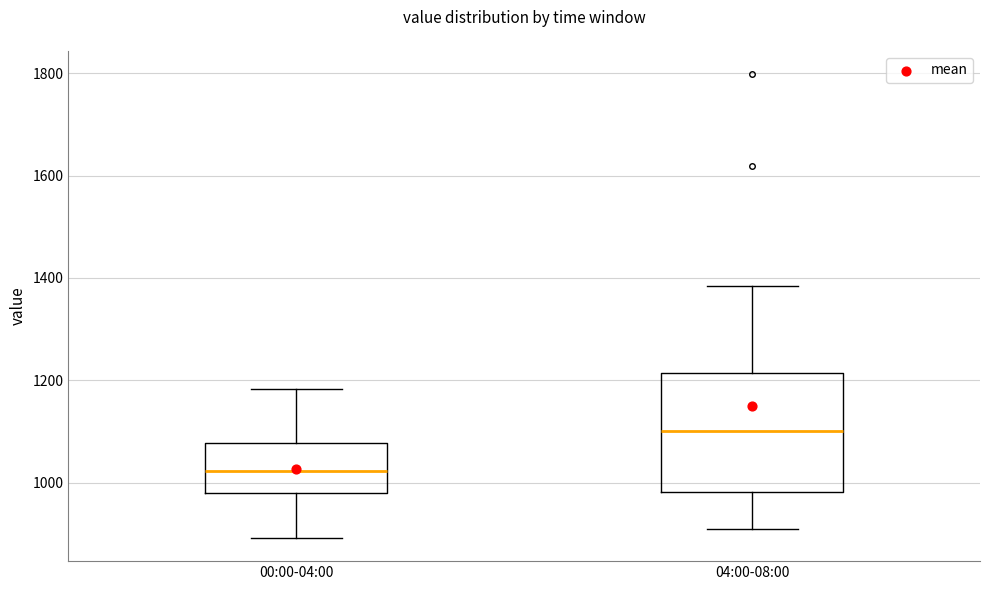

Reading left to right, read every box against the y-axis: the position of its median line, the range the box covers, and the ends of its whiskers. The values are not printed on the chart, so give them approximately, as read against the axis.

00:00-04:00: median 1020, box 980 to 1080, whiskers 900 to 1180
04:00-08:00: median 1100, box 980 to 1220, whiskers 920 to 1380